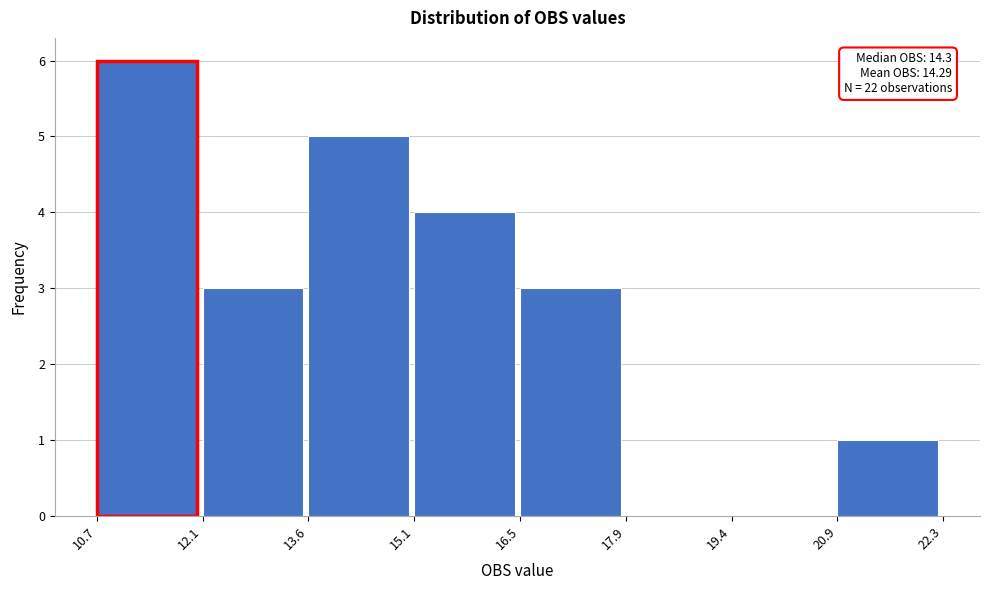

Over which range of the x-axis is the bar tallest?

10.7 to 12.1